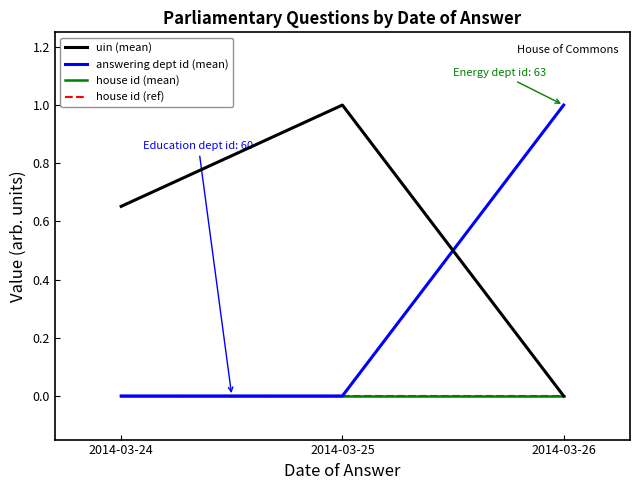

Rank the series by their maximum value, from highest to lowest.

uin (mean), answering dept id (mean), house id (mean), house id (ref)